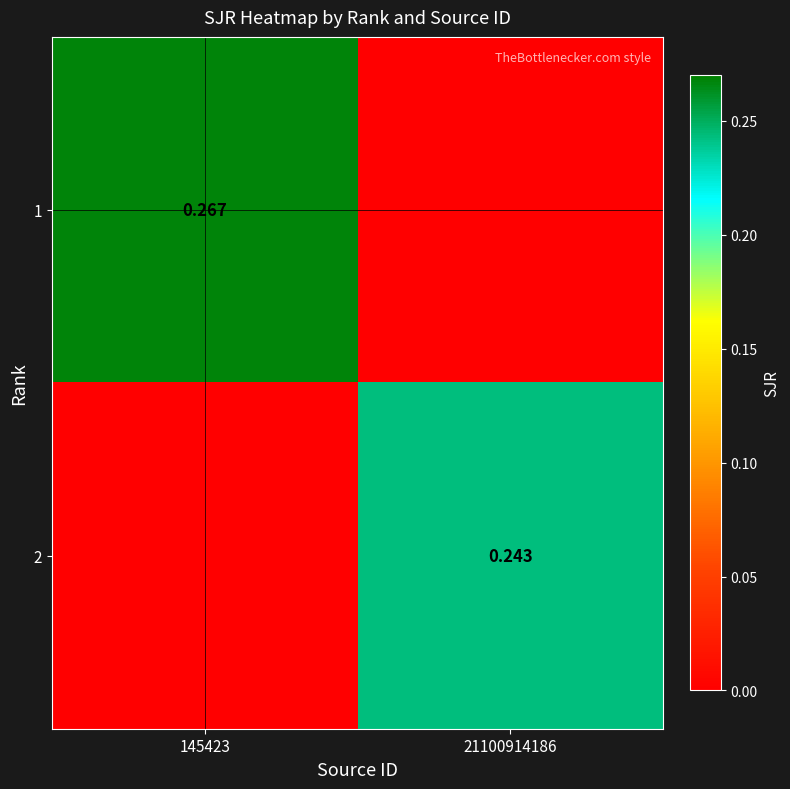

True or false: 1 has a value of 0.0 at 21100914186.

True